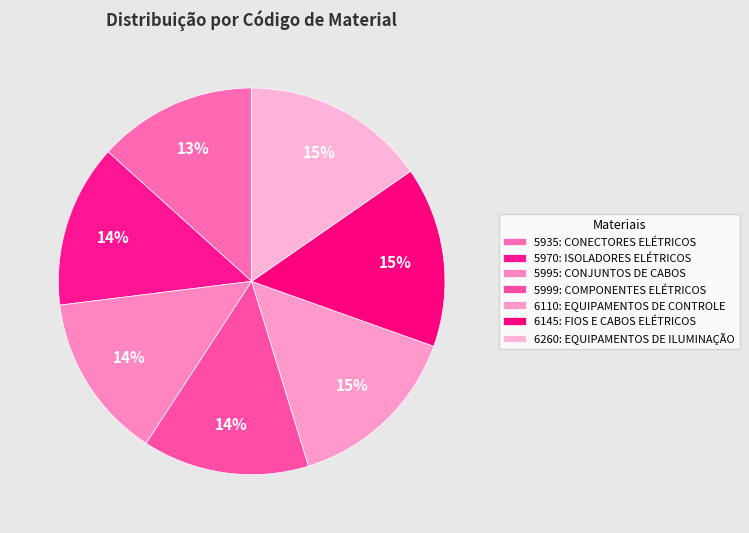

Which has a higher value, 5970: ISOLADORES ELÉTRICOS or 6110: EQUIPAMENTOS DE CONTROLE?

6110: EQUIPAMENTOS DE CONTROLE